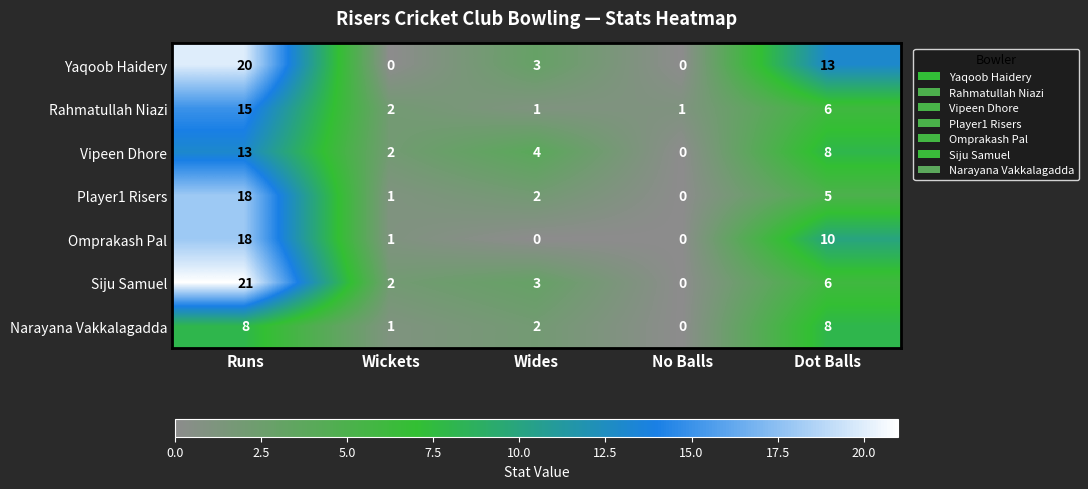

Which series has the largest range (max minus min)?

Siju Samuel